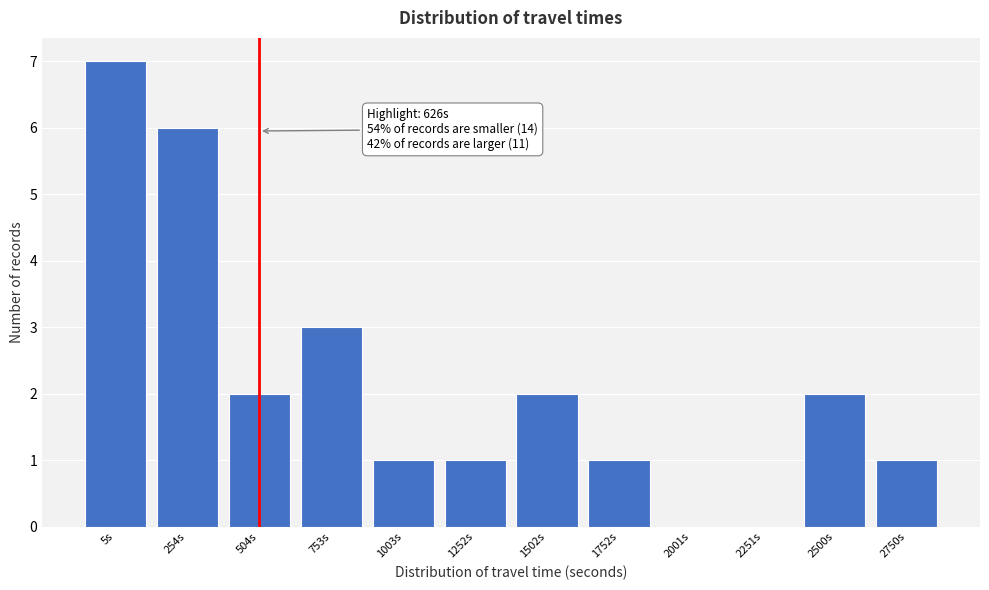

Reading right to left, list all the values displayed in this chart.

2750s=1	2500s=2	2251s=0	2001s=0	1752s=1	1502s=2	1252s=1	1003s=1	753s=3	504s=2	254s=6	5s=7